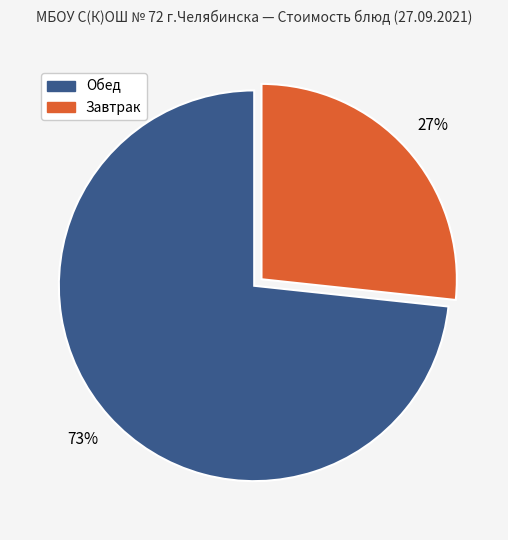

To the nearest percent, what percentage of the pie is Завтрак?

27%